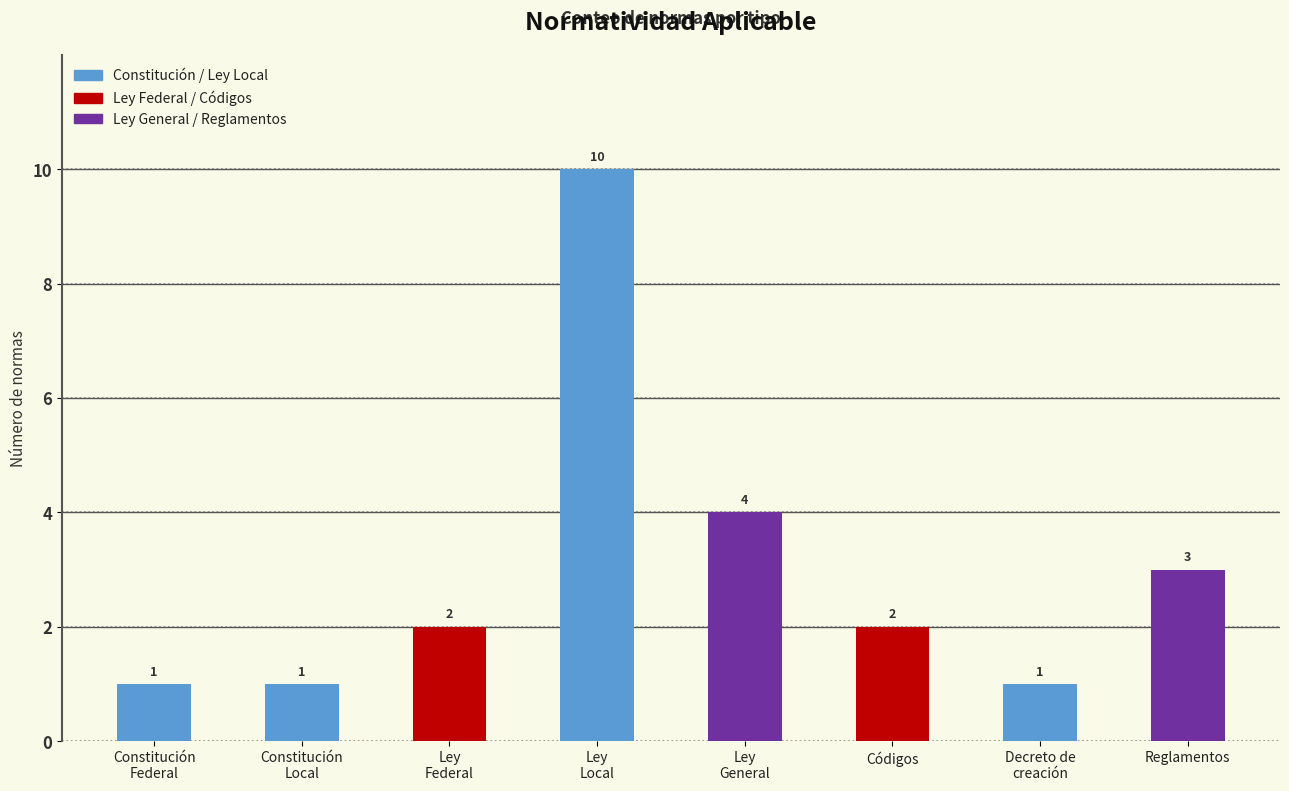

True or false: the data shows 2 at Ley
Federal.

True